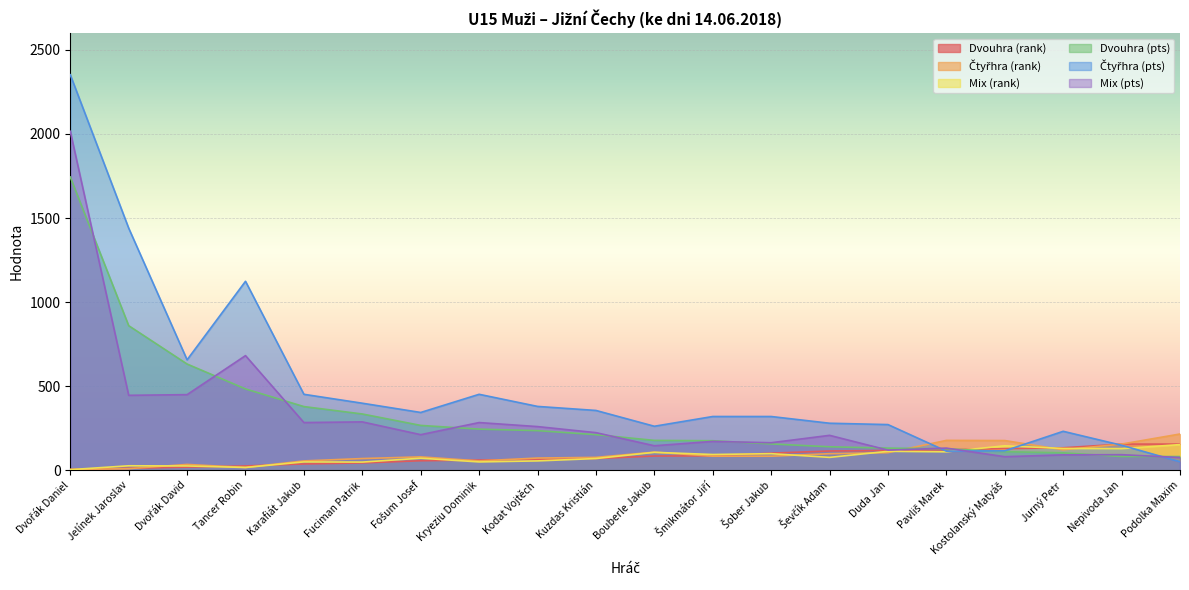

List the series in order of their peak value, highest first.

Čtyřhra (pts), Mix (pts), Dvouhra (pts), Čtyřhra (rank), Dvouhra (rank), Mix (rank)